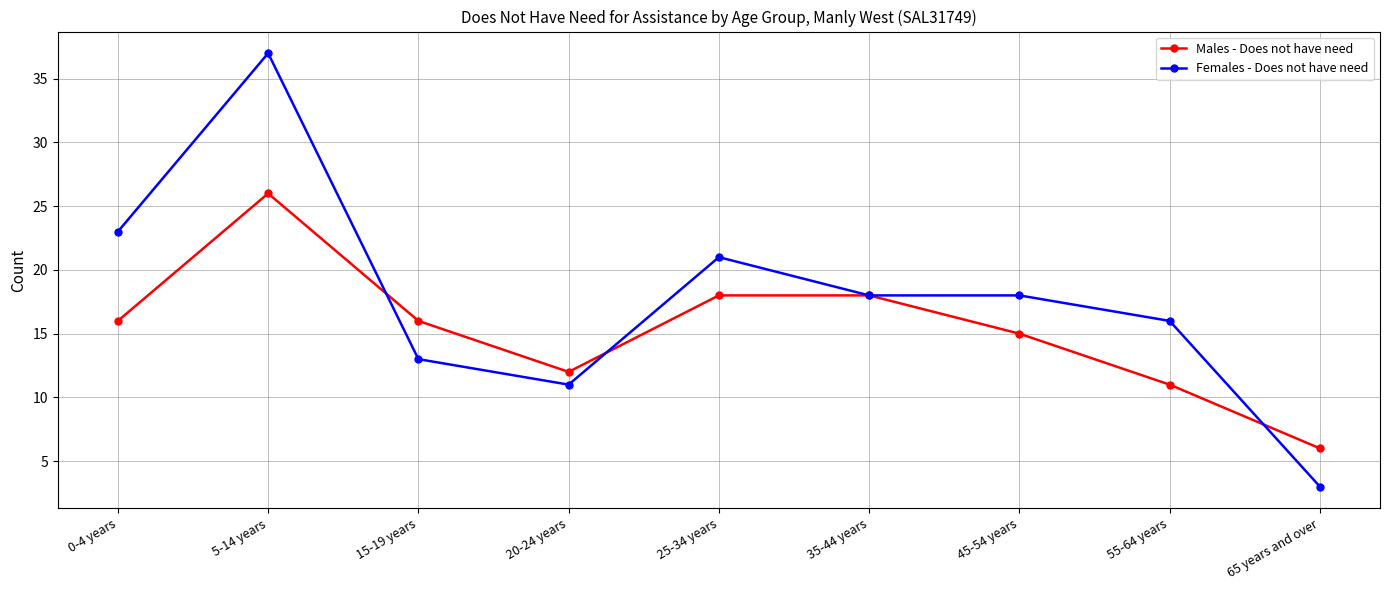

What is the sum of all Males - Does not have need values?

138